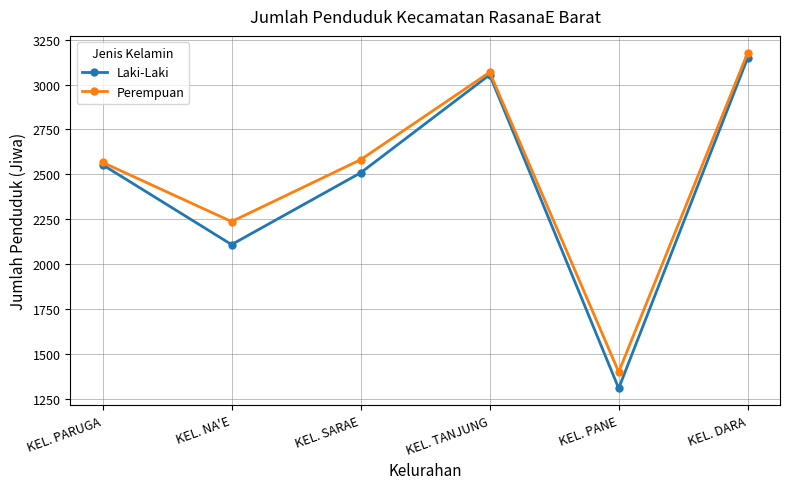

What is the label of the 4th point from the right?

KEL. SARAE